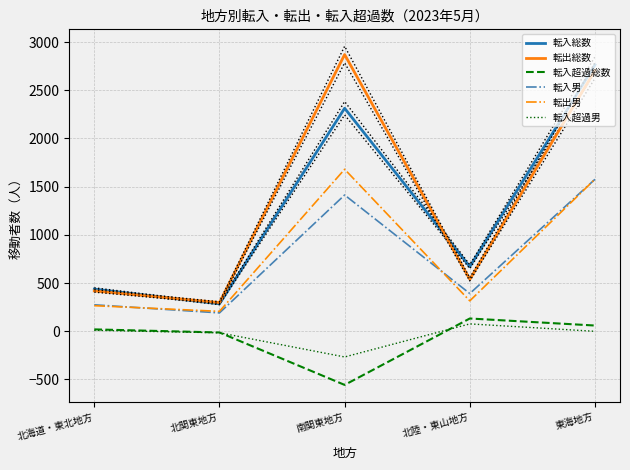

How many values in the 転入超過総数 series exceed 19?

2